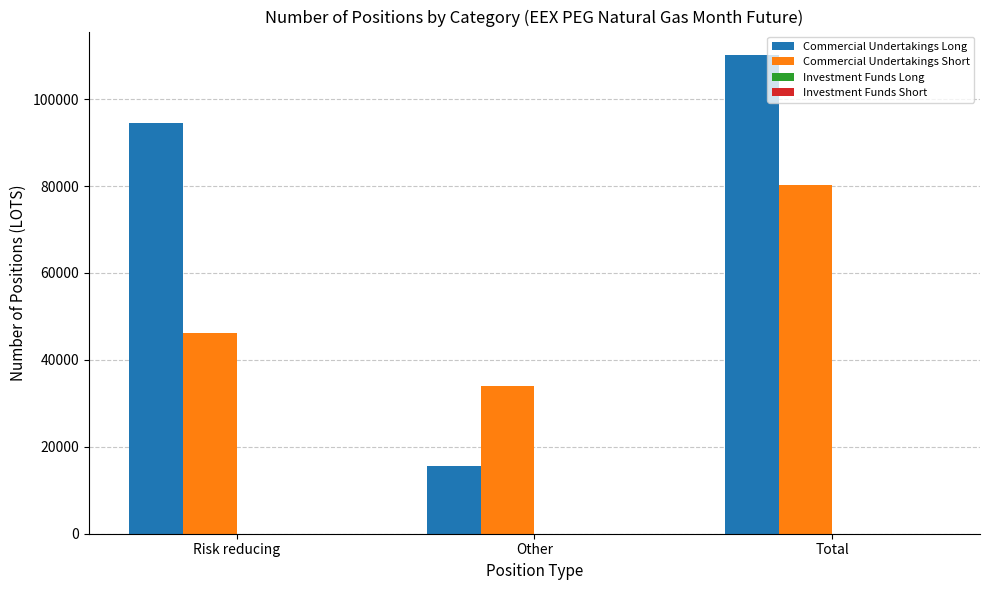

What is the value of the Commercial Undertakings Long bar at the 2nd from the left?

15646.0